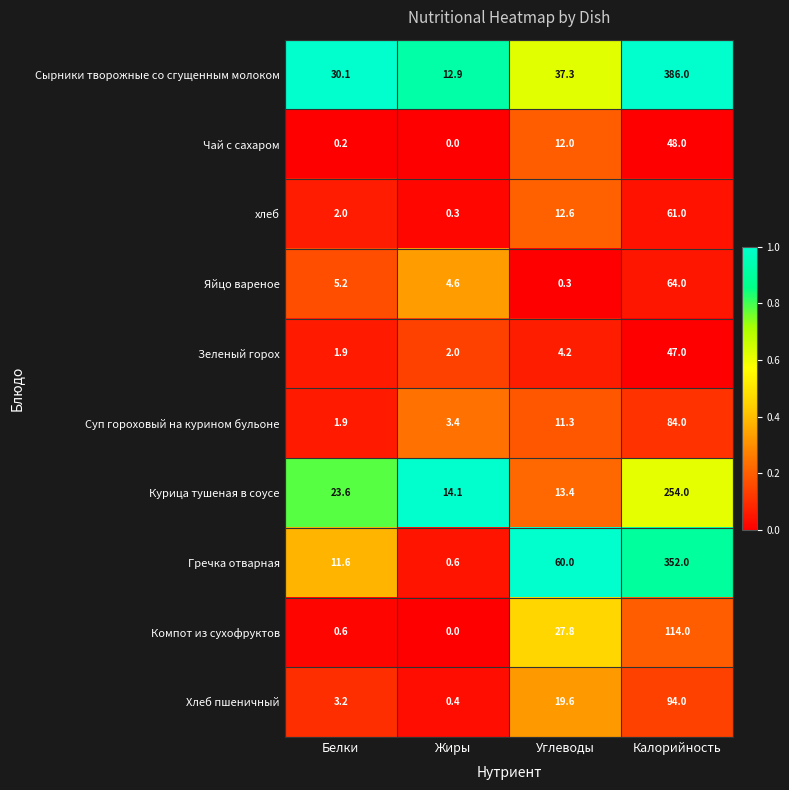

Is it true that Компот из сухофруктов equals 15.5 at Углеводы?

False